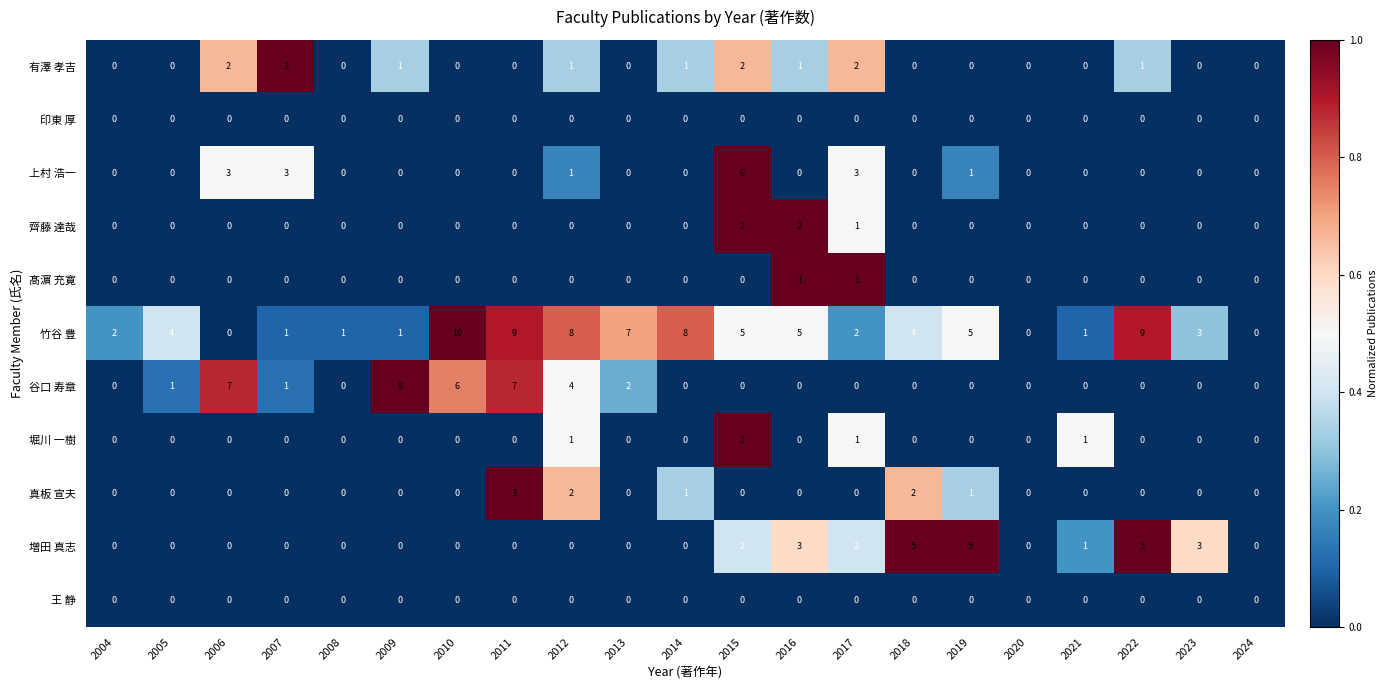

Which series has the widest spread of values?

竹谷 豊